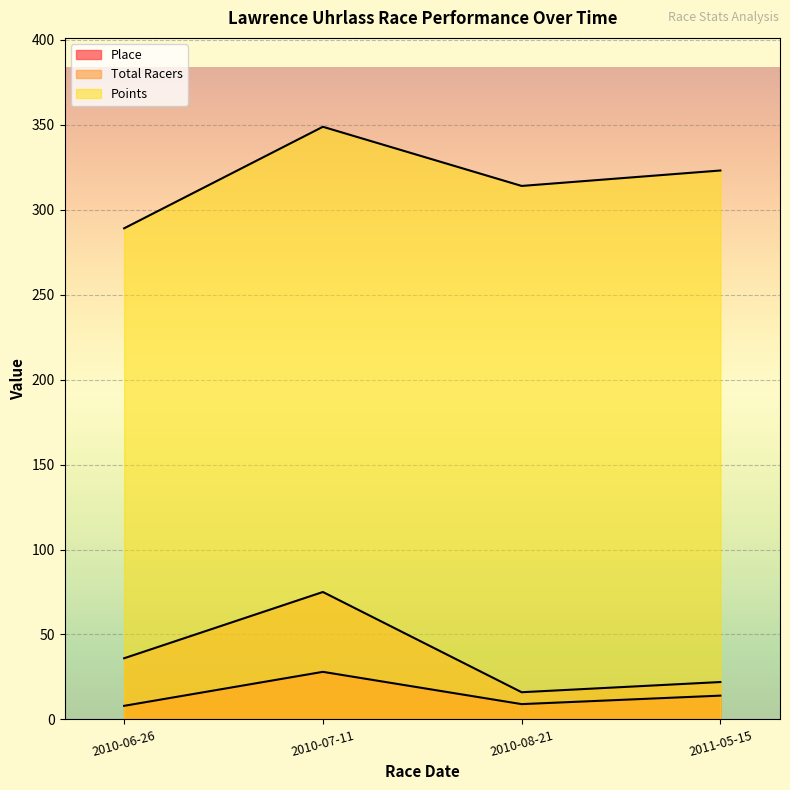

What position from the left is 2010-07-11?

2